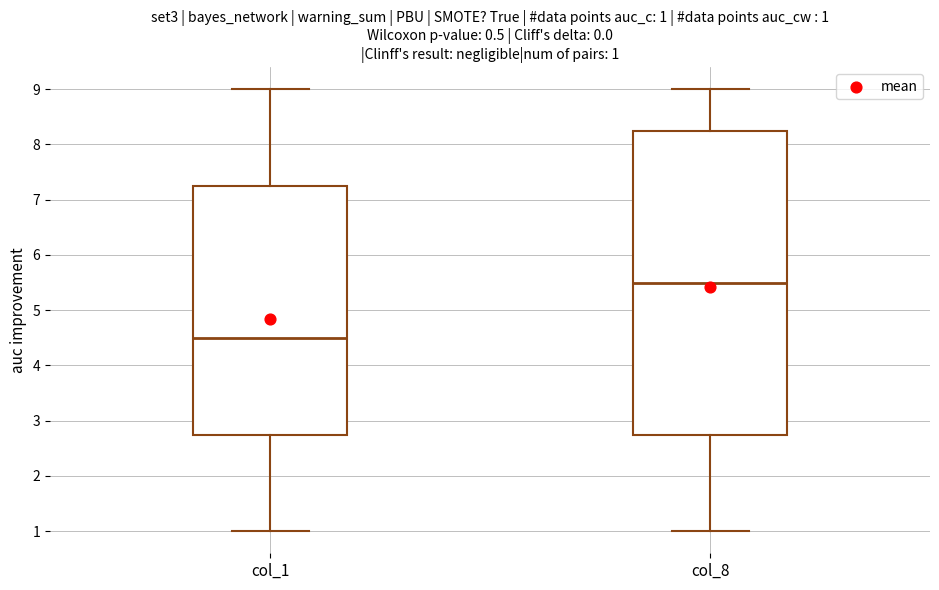

Which box's median line is the highest?

col_8